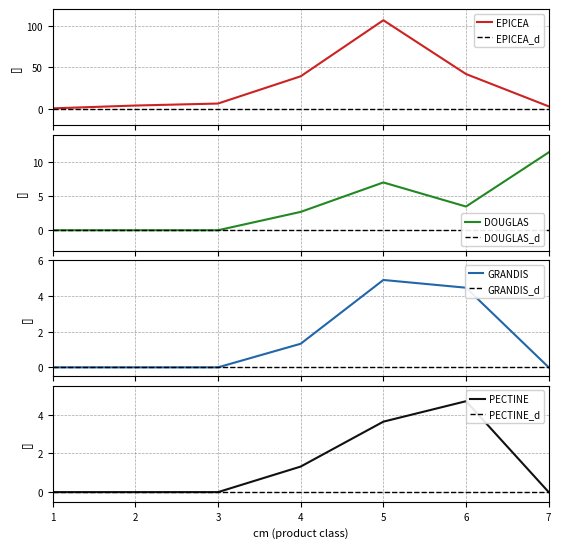

Reading right to left, transcribe all the data shown in this chart.

EPICEA: 2.7	41.7	106.5	38.9	6.1	3.7	0.3
DOUGLAS: 11.4	3.5	7.0	2.7	0.0	0.0	0.0
GRANDIS: 0.0	4.5	4.9	1.3	0.0	0.0	0.0
PECTINE: 0.0	4.7	3.6	1.3	0.0	0.0	0.0